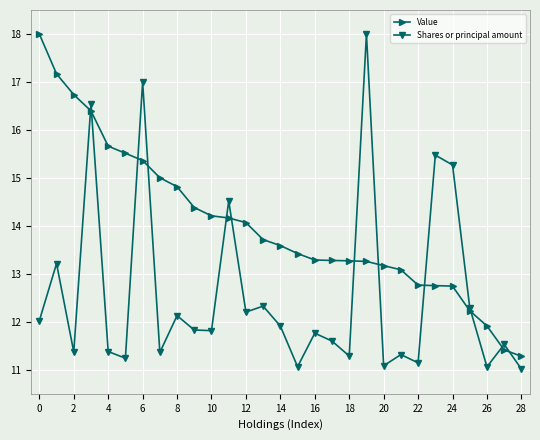

Which series has the largest total across all categories?

Value